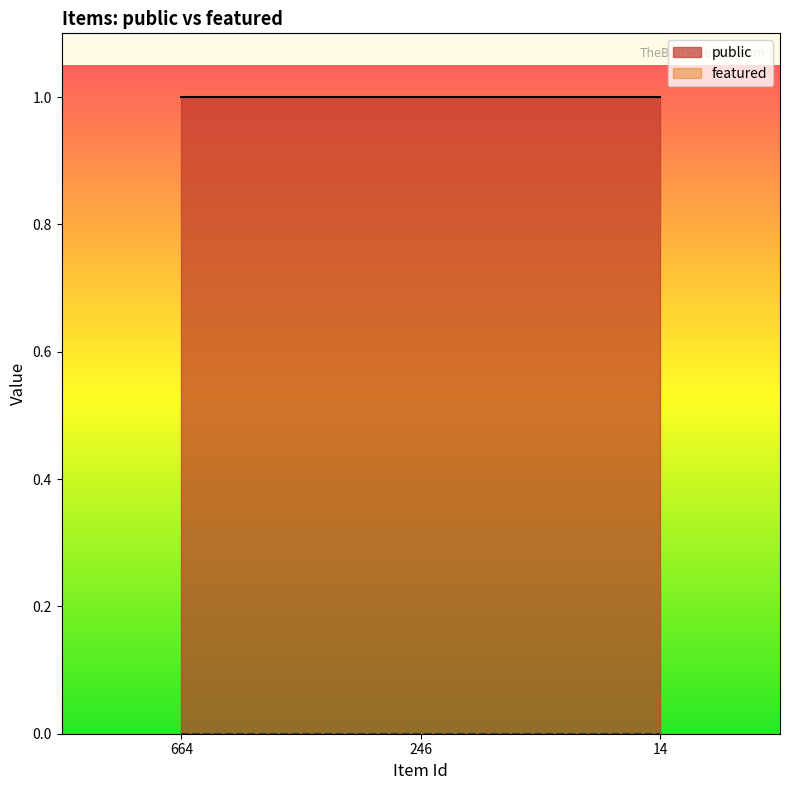

Reading right to left, what are all the values shown in this chart?

public: 14=1	246=1	664=1
featured: 14=0	246=0	664=0